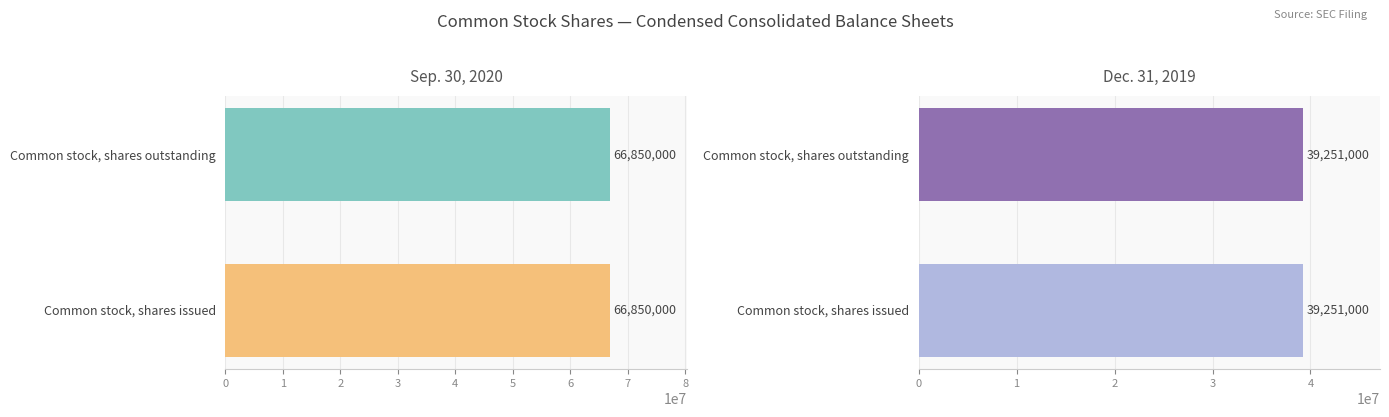

What are all the series names shown in the legend?

Sep. 30, 2020, Dec. 31, 2019